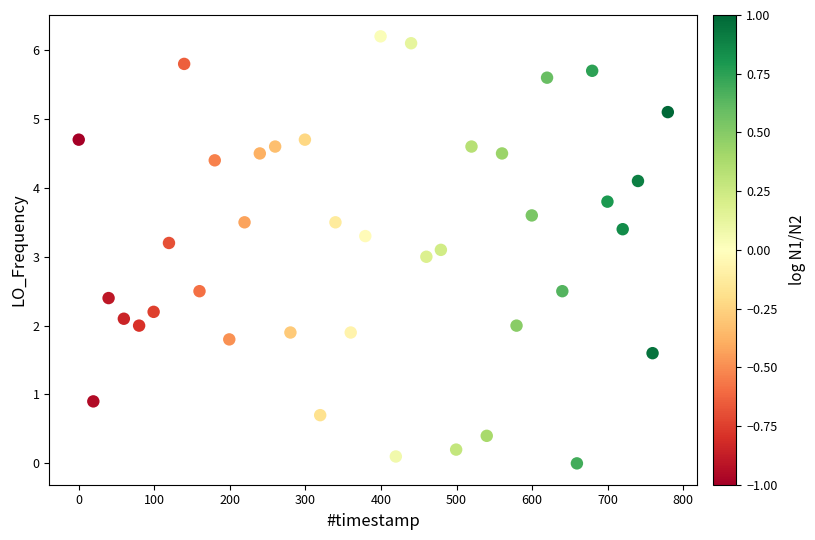

What is the range of Y values (max minus min)?

6.2